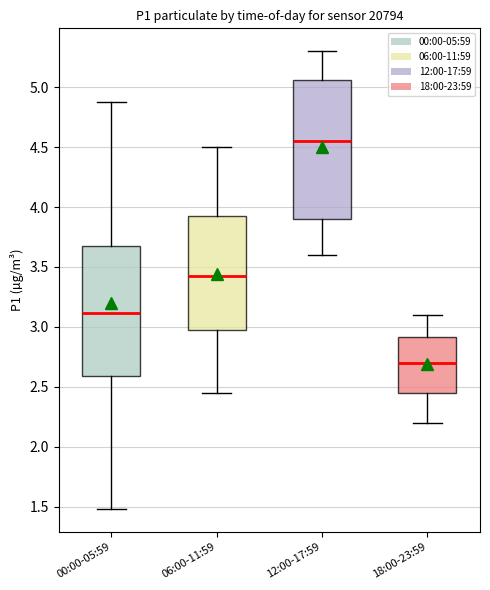

Where does the lower whisker of the box for 00:00-05:59 end on the y-axis? The values are not printed on the chart, so give them approximately, as read against the axis.

1.50